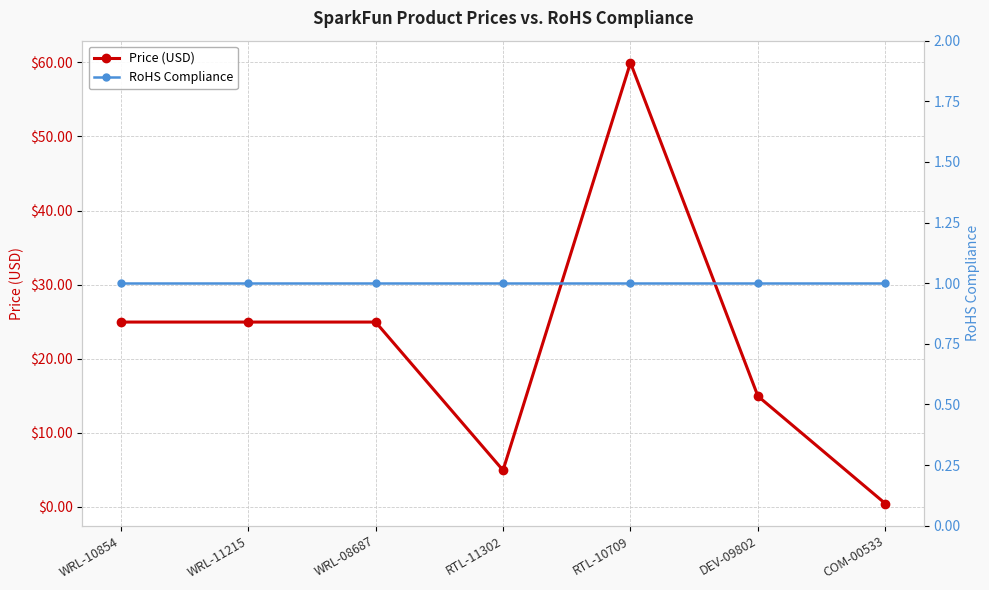

At which category does the chart reach its peak across all series?

RTL-10709